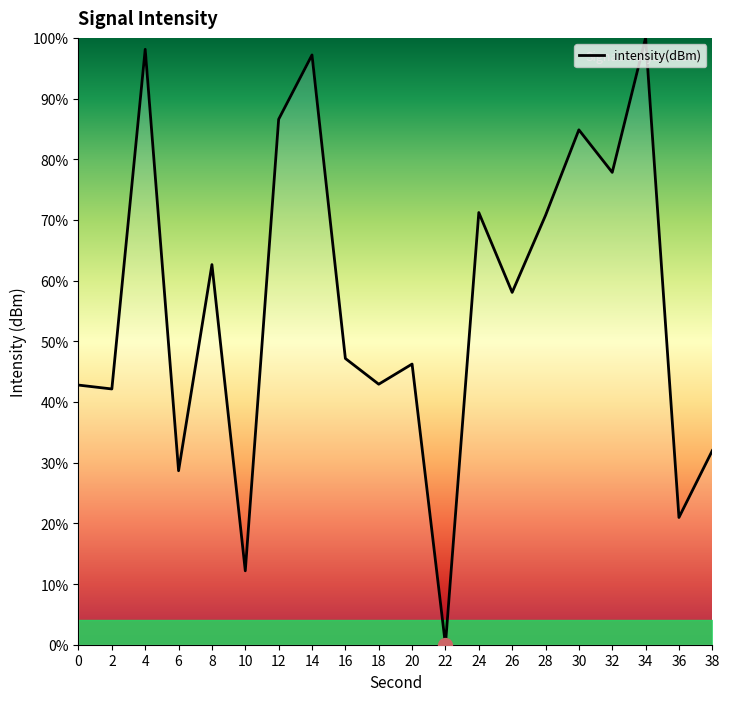

At which category does the chart reach its minimum across all series?

22